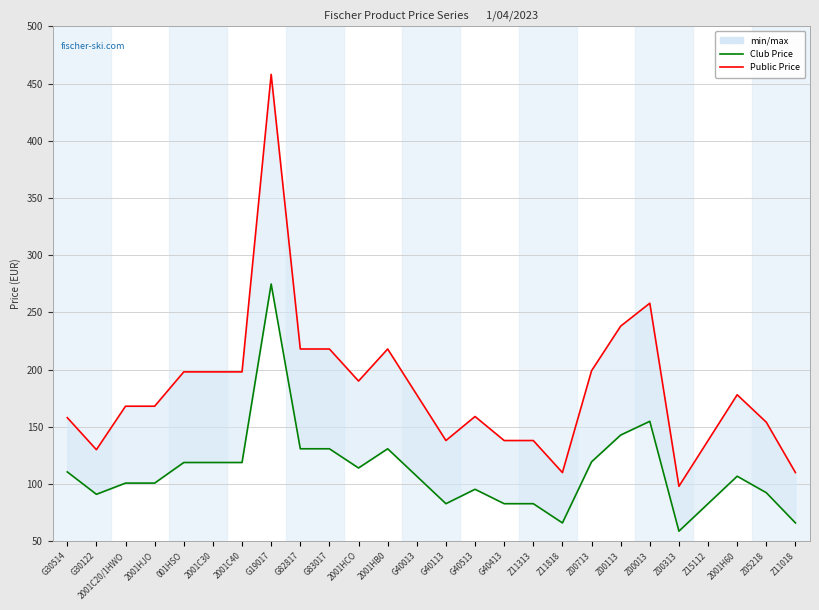

What is the difference between the maximum and minimum values in the Public Price series?

360.0